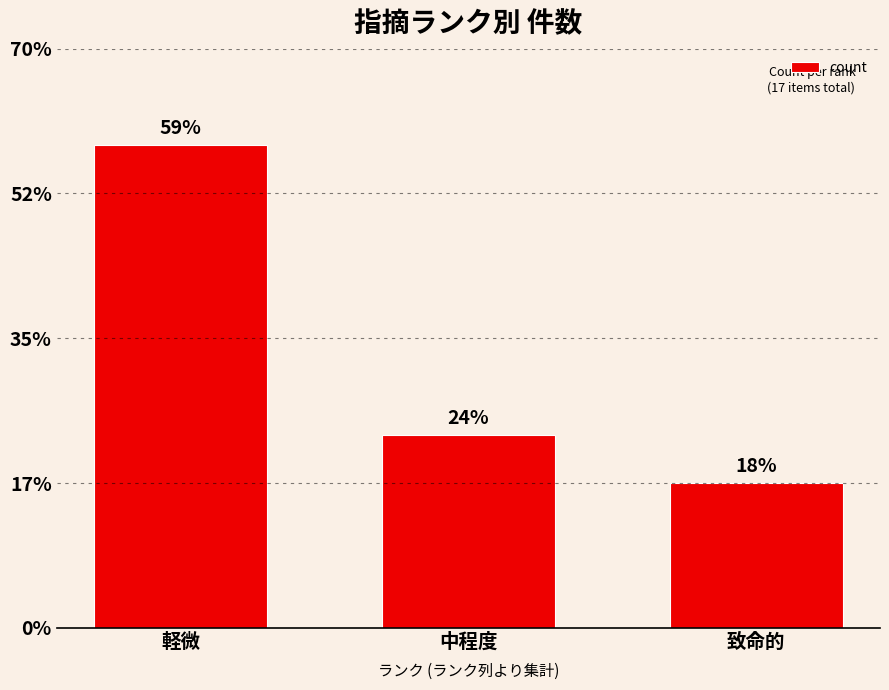

Are the bars horizontal?

No